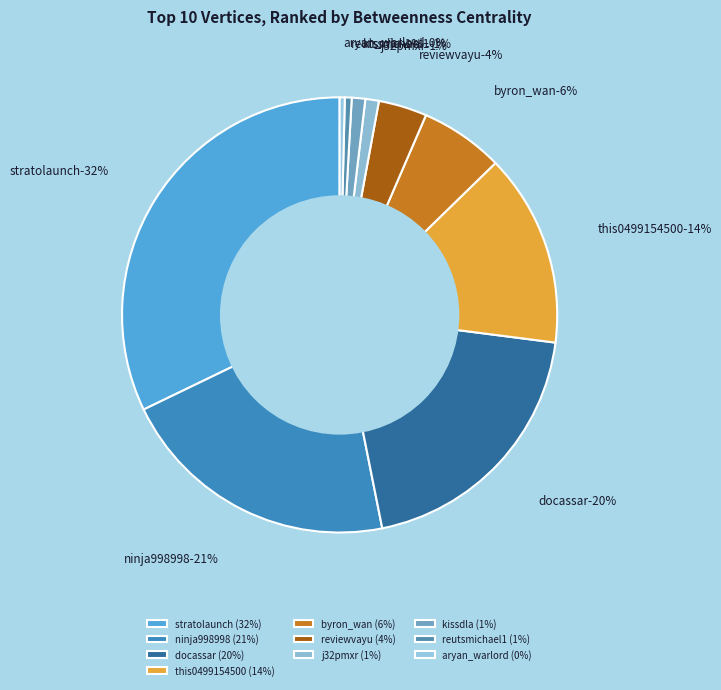

What percentage is NOT represented by kissdla?

99.0%